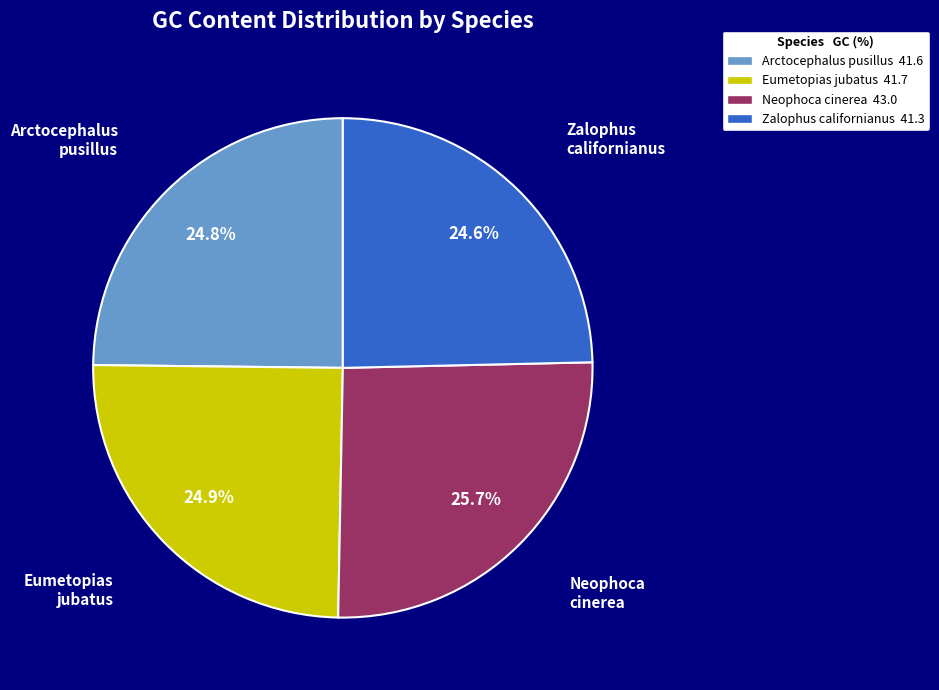

Which category has the biggest portion of the pie?

Neophoca cinerea